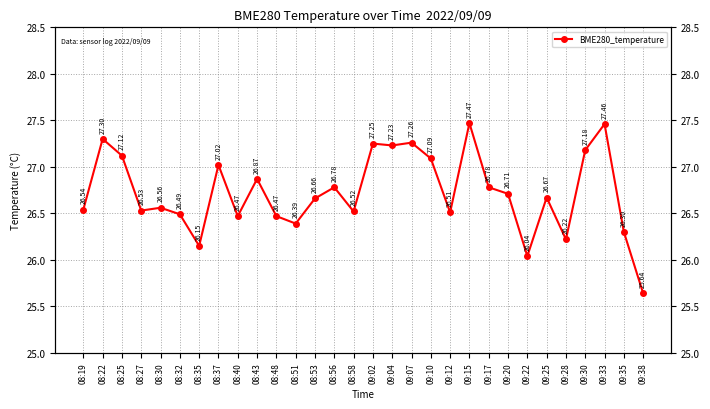

What value does the data have at 08:37?

27.0